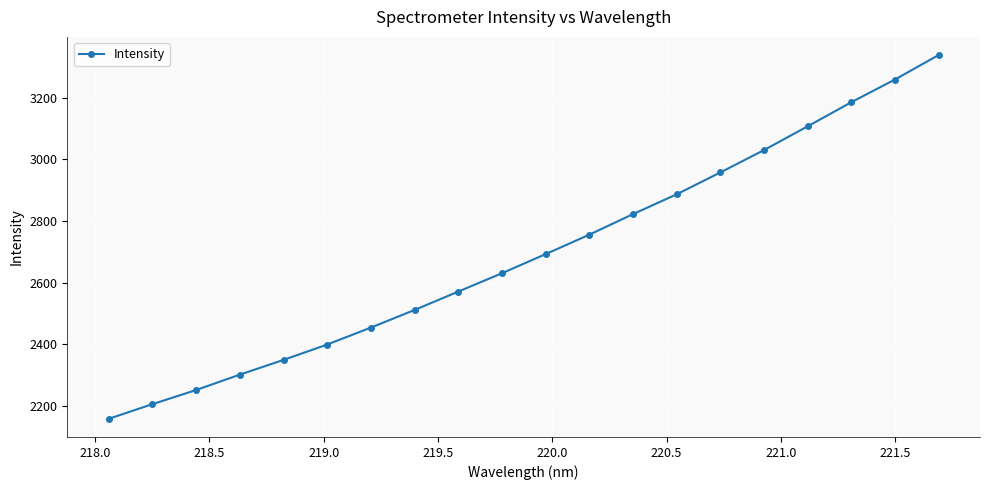

True or false: the data has more than 0 interior local peaks.

False